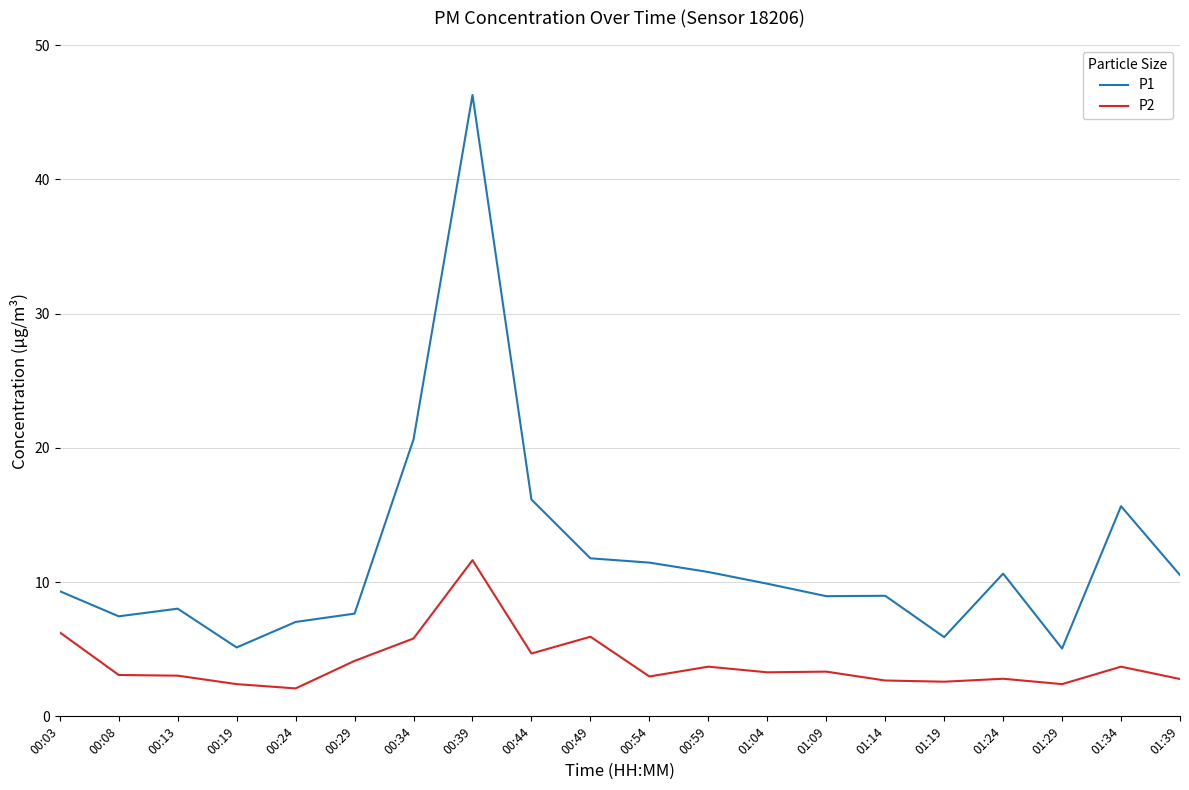

Which category has the highest value in the P2 series?

00:39